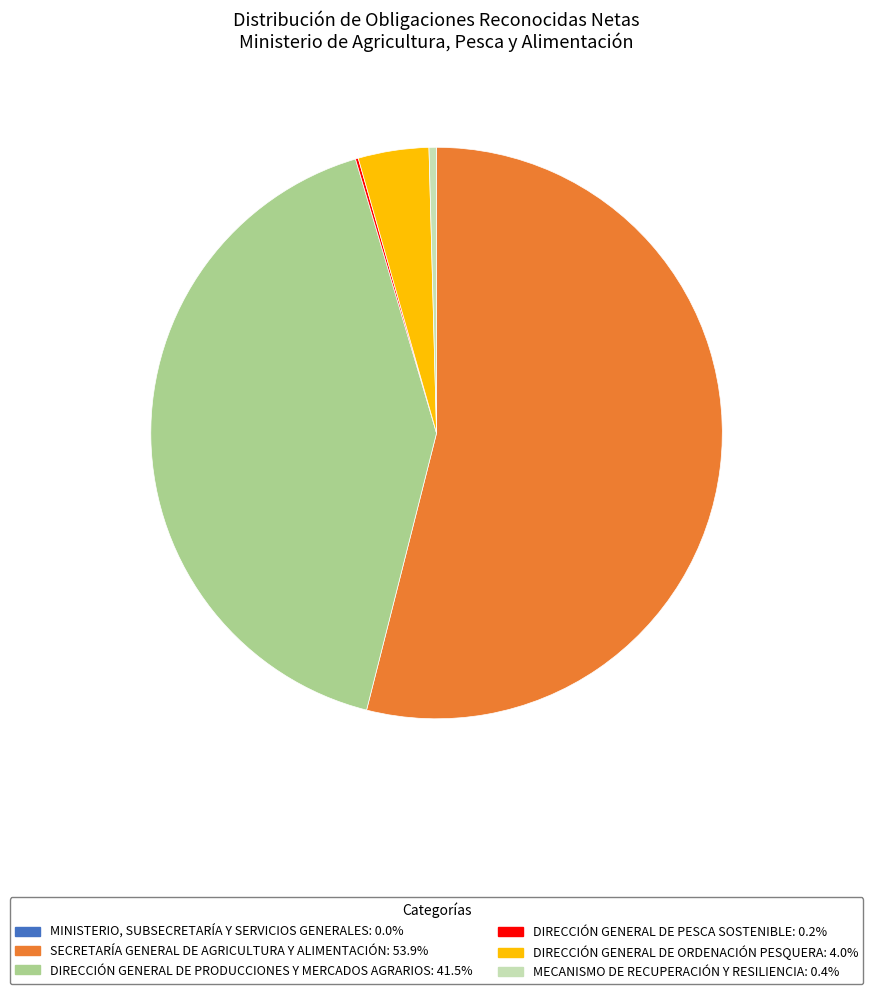

Does any single category account for the majority?

Yes